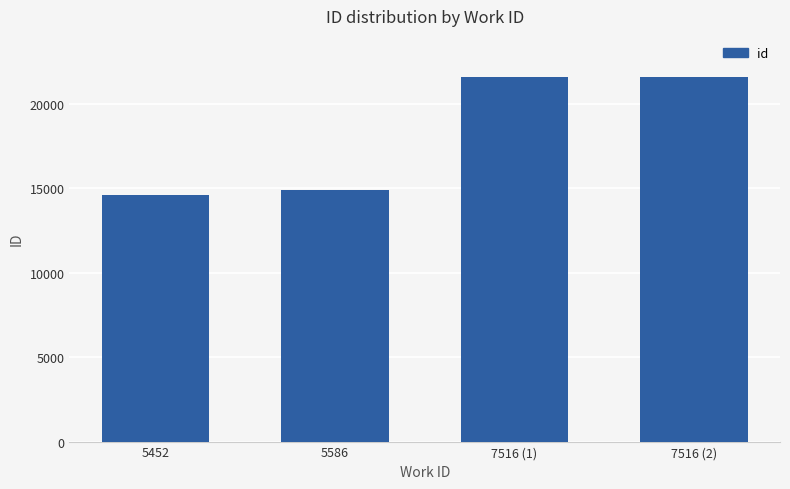

How many bars are there in total?

4